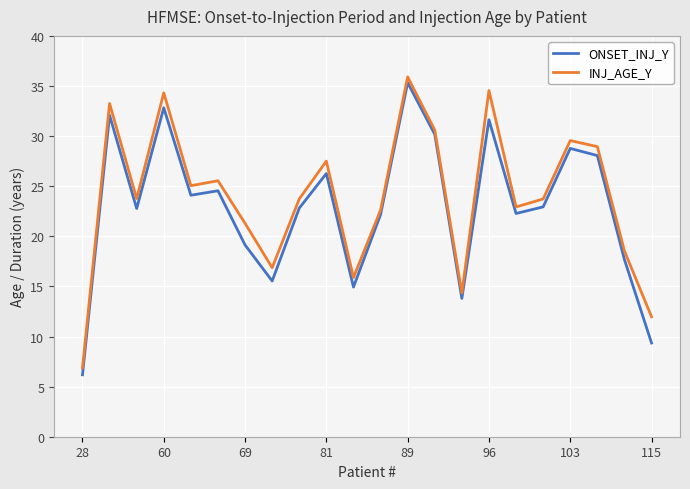

True or false: ONSET_INJ_Y and INJ_AGE_Y intersect in this chart.

False